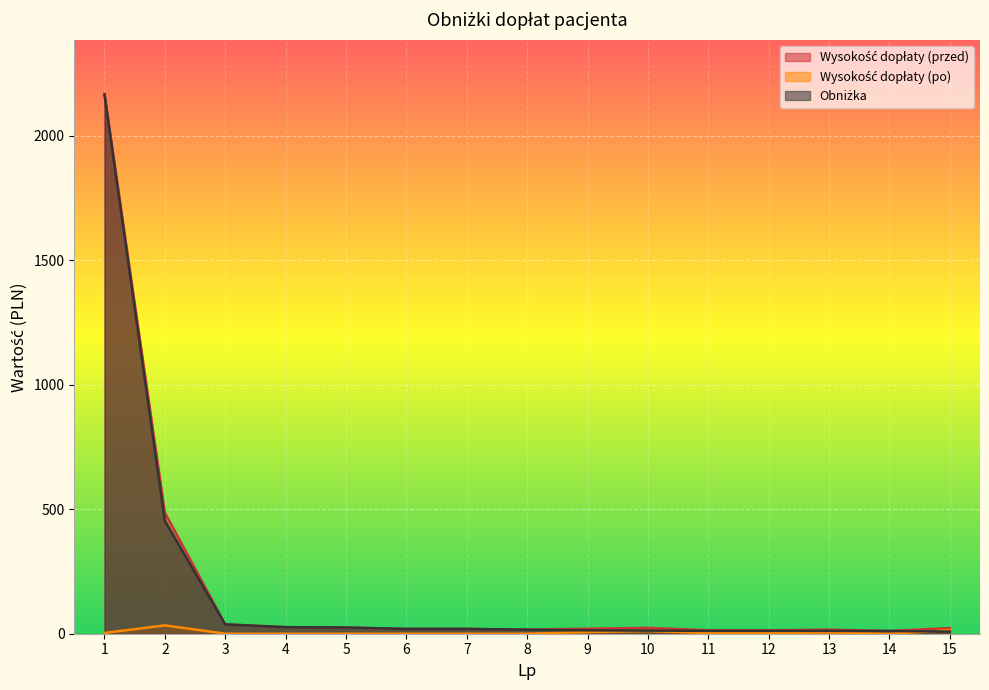

List the labels in order of Wysokość dopłaty (przed) value, smallest first.

14, 11, 12, 8, 13, 6, 7, 9, 15, 10, 5, 4, 3, 2, 1